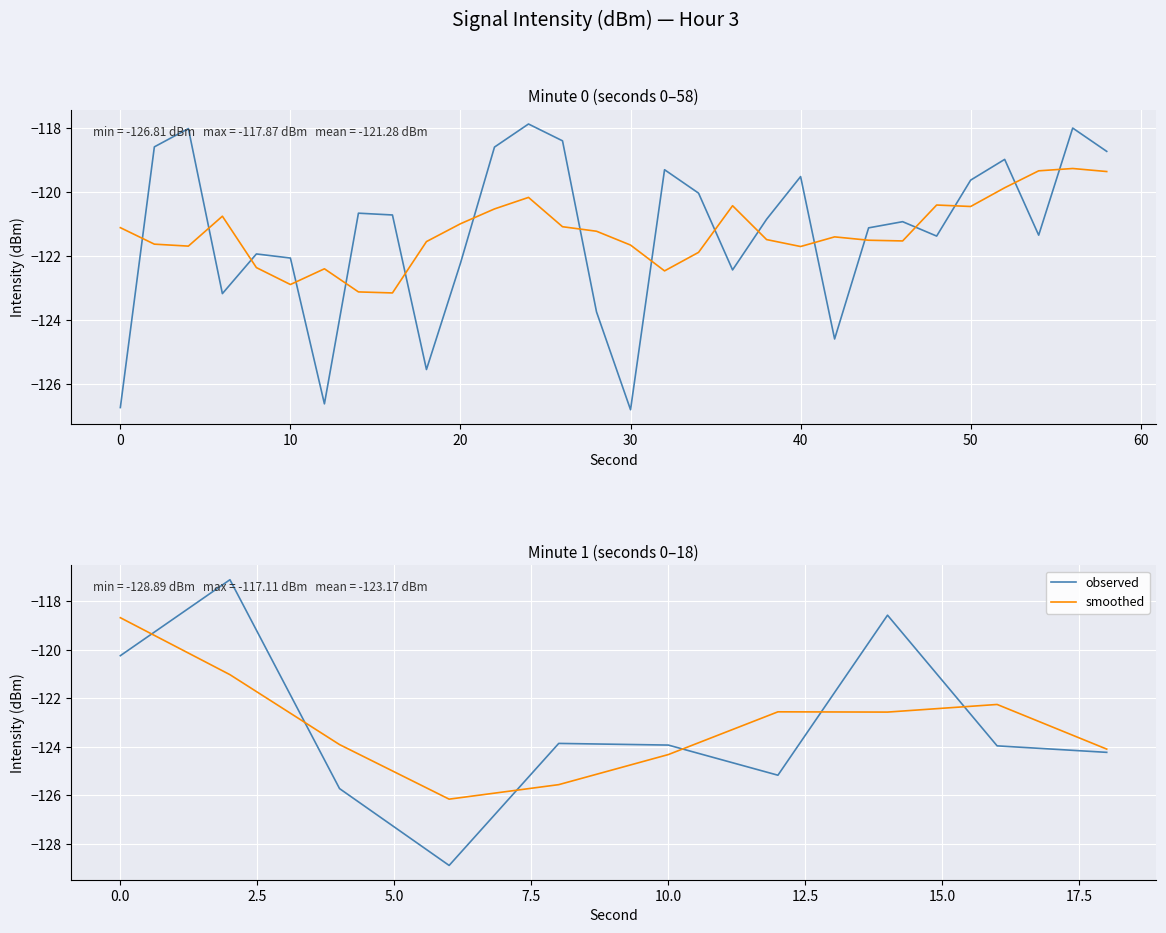

Does the chart display data point markers on the line(s)?

No